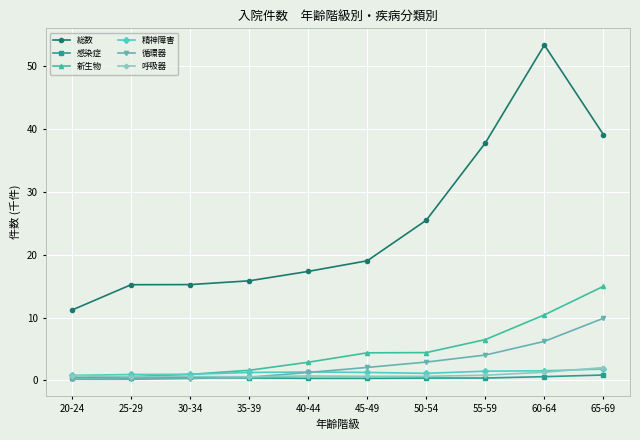

True or false: 総数 and 呼吸器 intersect in this chart.

False